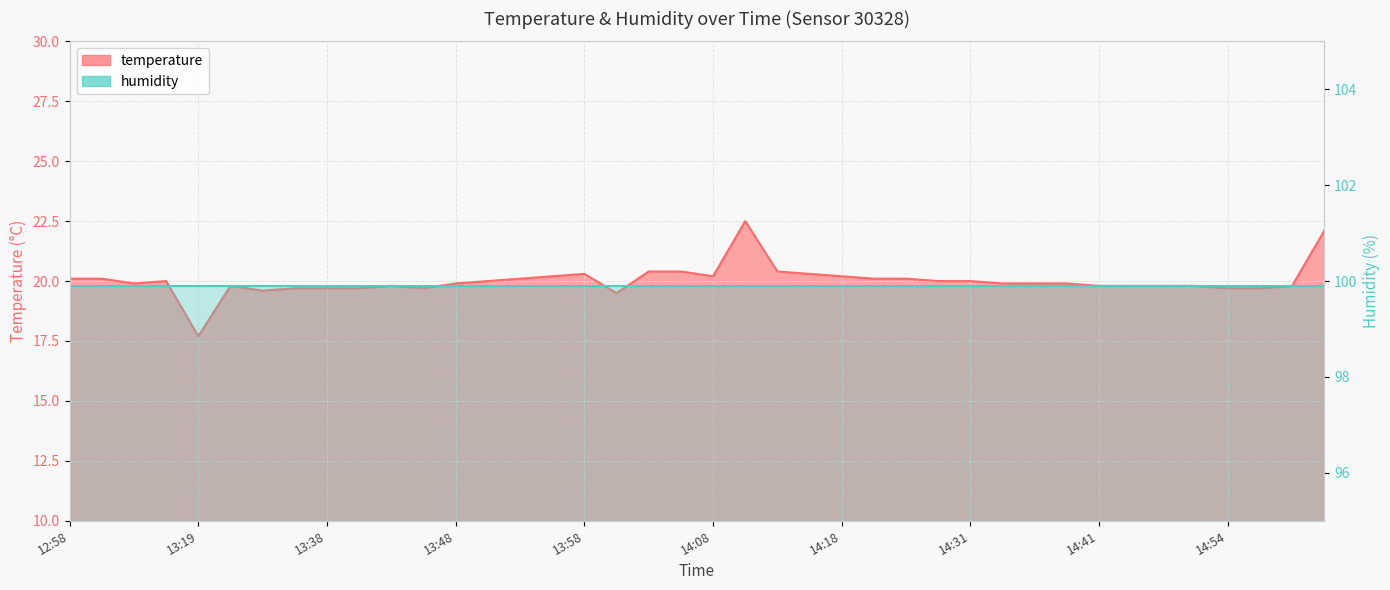

Reading left to right, what are all the values shown in this chart?

20.1	20.1	19.9	20.0	17.7	19.8	19.6	19.7	19.7	19.7	19.8	19.7	19.9	20.0	20.1	20.2	20.3	19.5	20.4	20.4	20.2	22.5	20.4	20.3	20.2	20.1	20.1	20.0	20.0	19.9	19.9	19.9	19.8	19.8	19.8	19.8	19.7	19.7	19.8	22.1